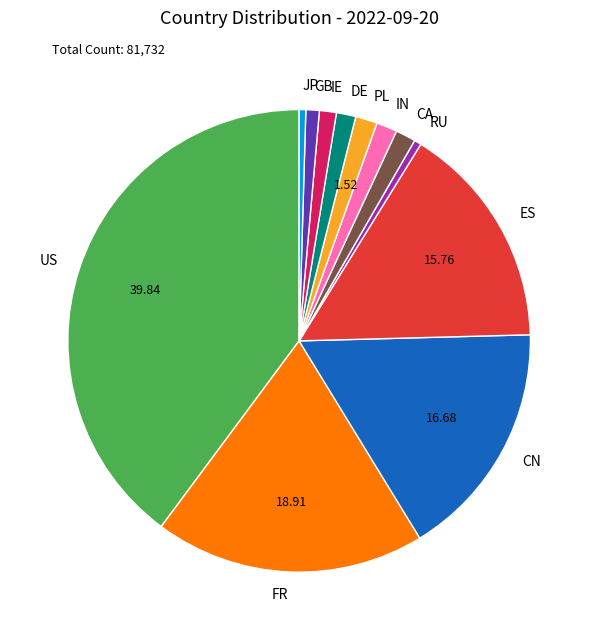

Does any single category account for the majority?

No